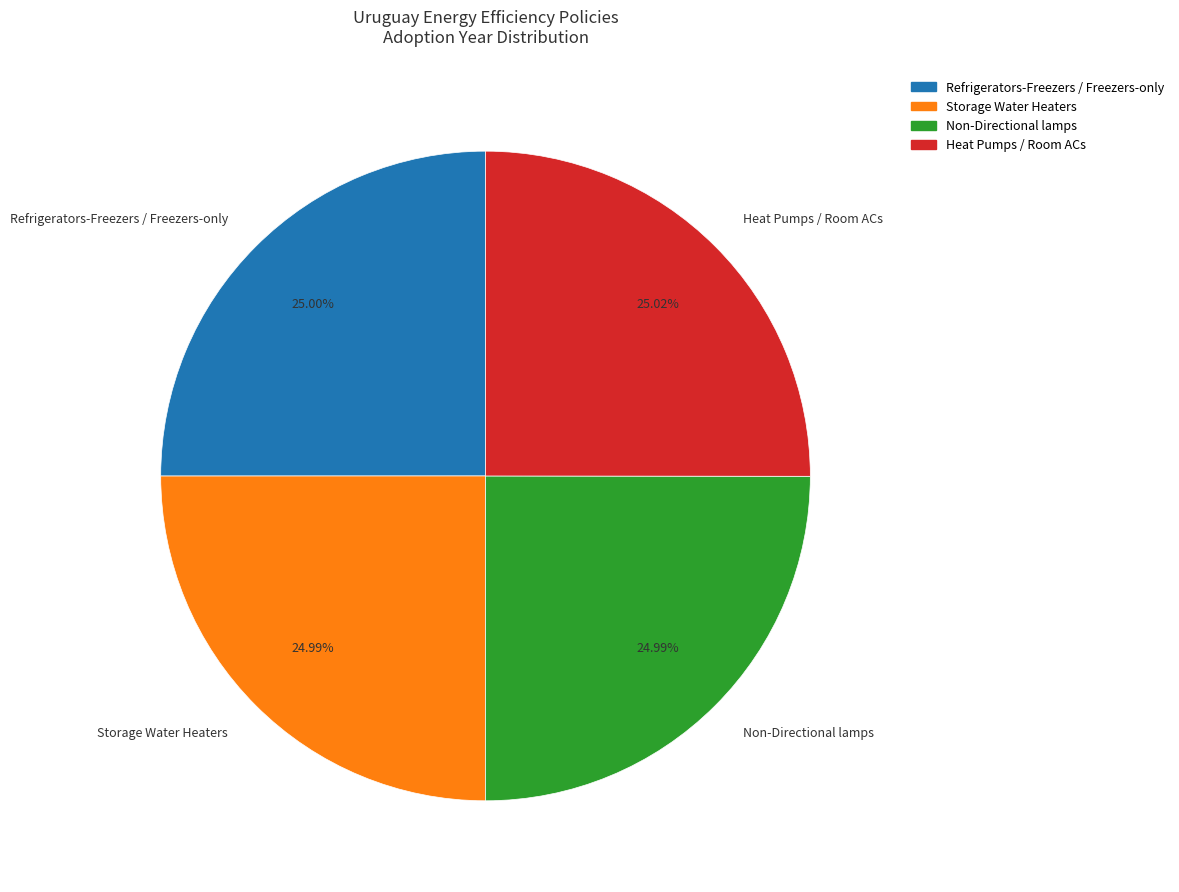

Does any single category account for the majority?

No